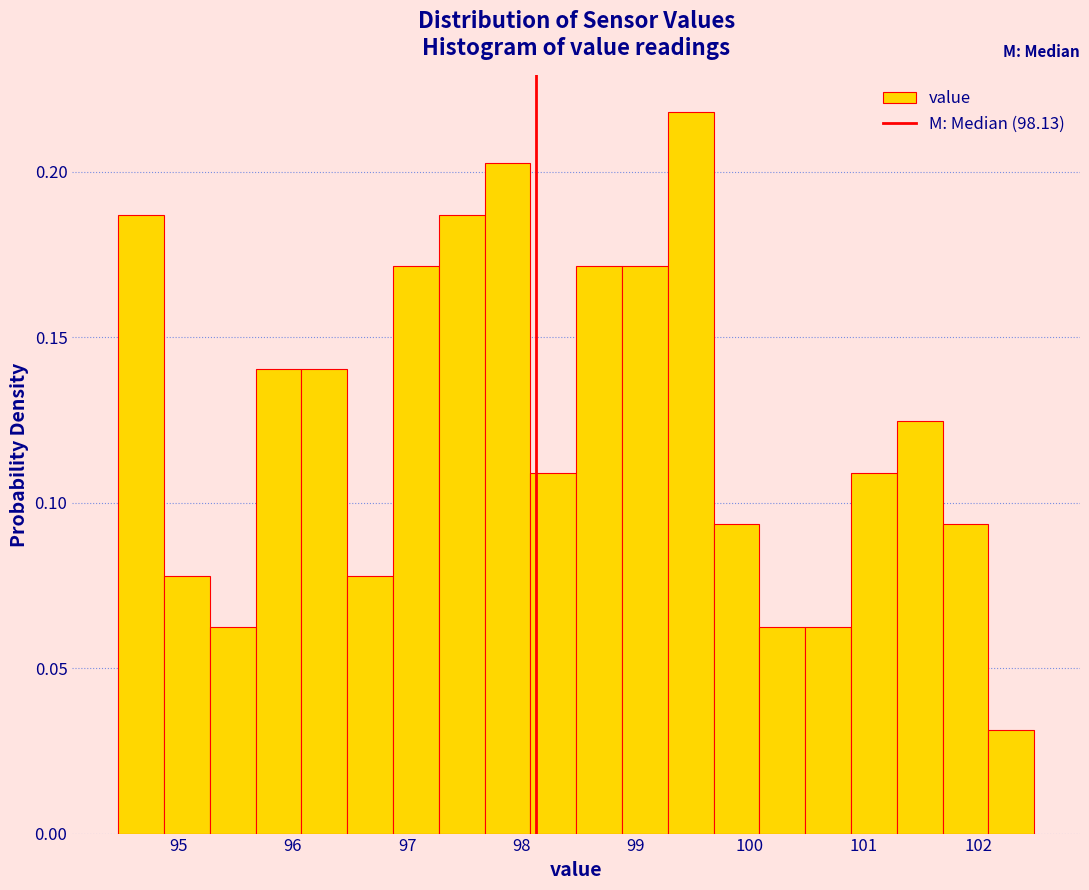

Reading left to right, transcribe this chart: for each bar, give the range it covers on the x-axis and its height. Neither the bar edges nor the heights are printed on the chart, so give them approximately, as read against the axes.

94.5 to 94.9: 0.185
94.9 to 95.3: 0.080
95.3 to 95.7: 0.060
95.7 to 96.1: 0.140
96.1 to 96.5: 0.140
96.5 to 96.9: 0.080
96.9 to 97.3: 0.170
97.3 to 97.7: 0.185
97.7 to 98.1: 0.205
98.1 to 98.5: 0.110
98.5 to 98.9: 0.170
98.9 to 99.3: 0.170
99.3 to 99.7: 0.220
99.7 to 100.1: 0.095
100.1 to 100.5: 0.060
100.5 to 100.9: 0.060
100.9 to 101.3: 0.110
101.3 to 101.7: 0.125
101.7 to 102.1: 0.095
102.1 to 102.5: 0.030